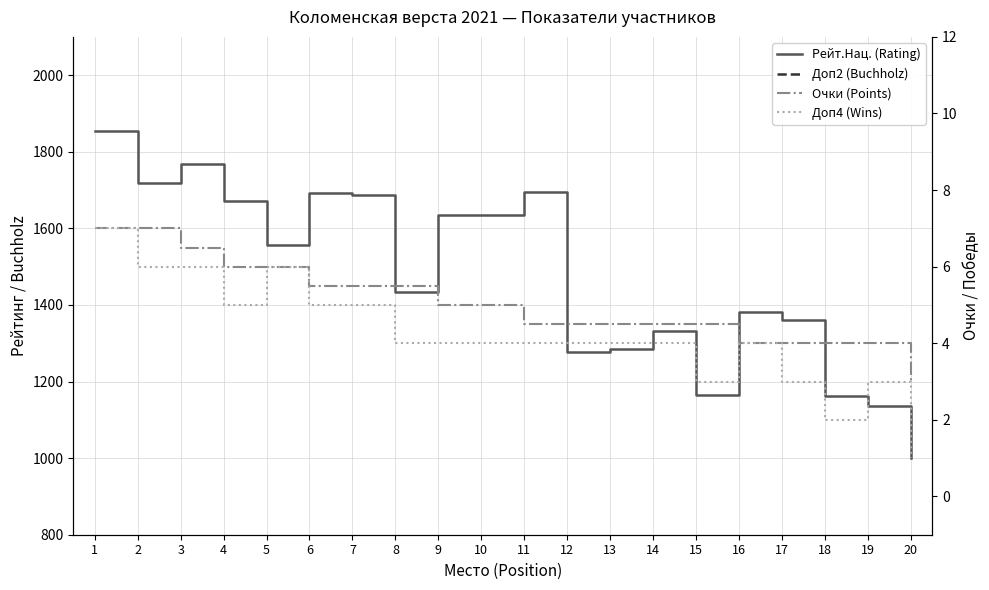

Reading left to right, extract all data points from this chart.

Рейт.Нац. (Rating): 1=1853.0	2=1718.0	3=1769.0	4=1671.0	5=1557.0	6=1693.0	7=1688.0	8=1433.0	9=1634.0	10=1636.0	11=1696.0	12=1277.0	13=1286.0	14=1332.0	15=1164.0	16=1382.0	17=1360.0	18=1161.0	19=1136.0	20=1000.0
Доп2 (Buchholz): 1=46.0	2=46.0	3=44.5	4=44.5	5=43.5	6=47.5	7=42.5	8=42.5	9=41.5	10=37.5	11=47.0	12=36.5	13=33.5	14=33.5	15=30.0	16=41.0	17=37.5	18=34.0	19=30.5	20=31.0
Очки (Points): 1=7.0	2=7.0	3=6.5	4=6.0	5=6.0	6=5.5	7=5.5	8=5.5	9=5.0	10=5.0	11=4.5	12=4.5	13=4.5	14=4.5	15=4.5	16=4.0	17=4.0	18=4.0	19=4.0	20=3.0
Доп4 (Wins): 1=7.0	2=6.0	3=6.0	4=5.0	5=6.0	6=5.0	7=5.0	8=4.0	9=4.0	10=4.0	11=4.0	12=4.0	13=4.0	14=4.0	15=3.0	16=4.0	17=3.0	18=2.0	19=3.0	20=1.0